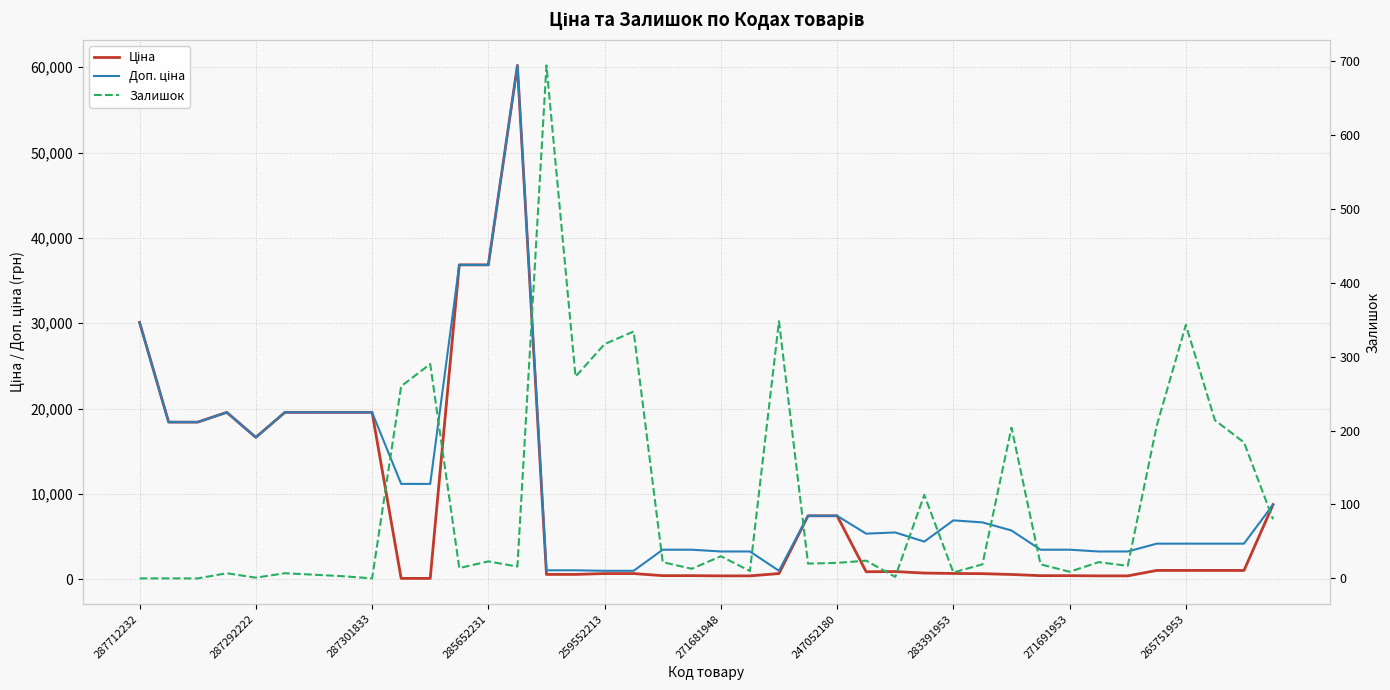

The Доп. ціна series shows 4184.0 at 37. True or false?

True